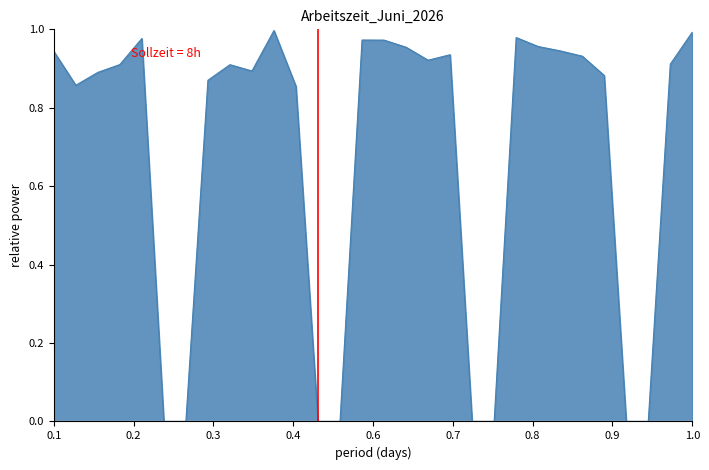

The value at 22 is 1.0. True or false?

True